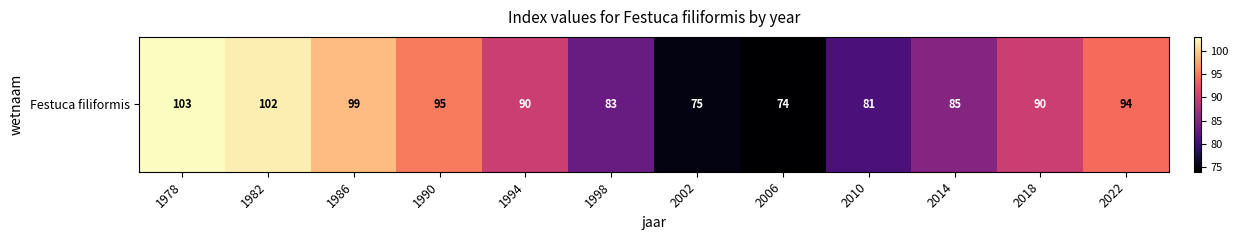

What value does the data have at 1990, to the nearest 5?

95